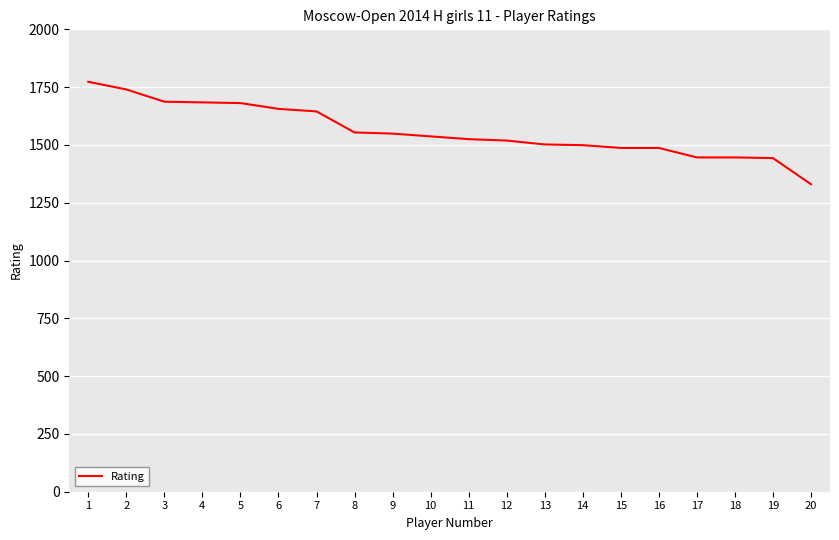

How many series are shown in this chart?

1